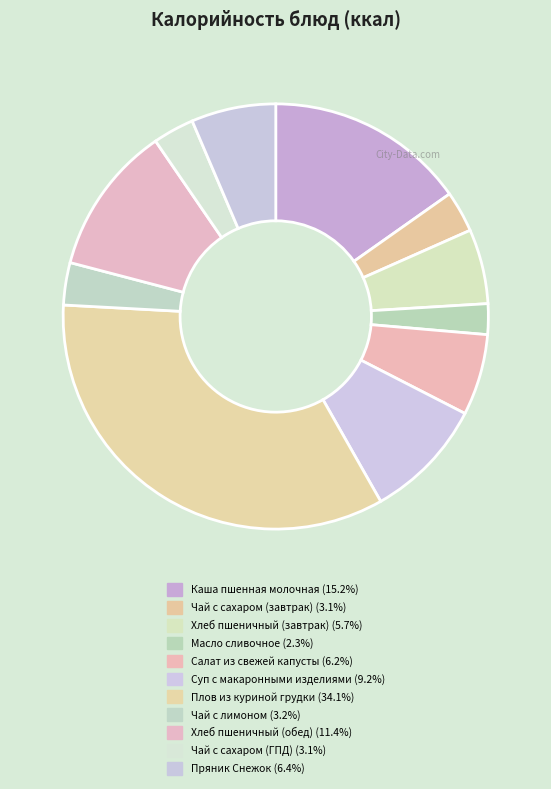

What percentage is the Пряник Снежок slice, to the nearest percent?

6%